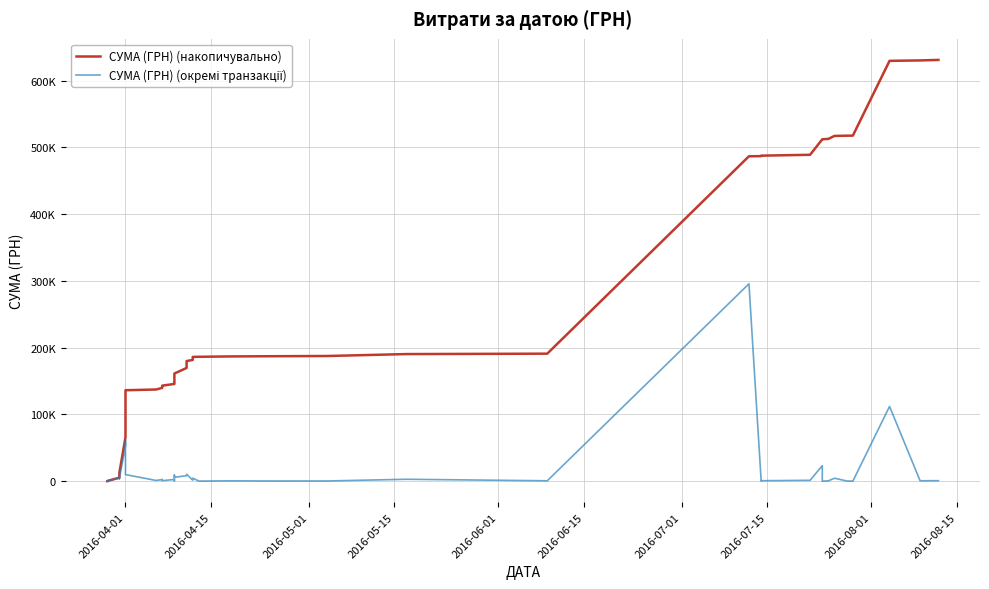

What is the average value of the СУМА (ГРН) (окремі транзакції) series?

15774.4